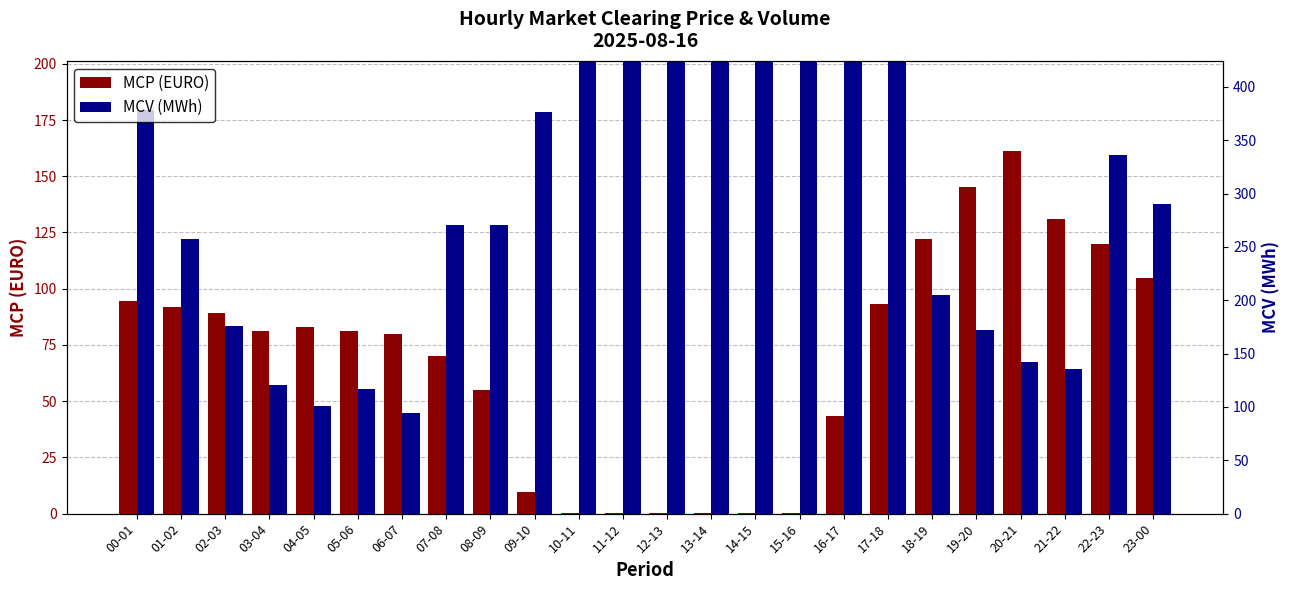

Reading right to left, list all the values displayed in this chart.

MCP (EURO): 23-00=105.0	22-23=120.0	21-22=131.0	20-21=161.0	19-20=145.1	18-19=122.3	17-18=93.3	16-17=43.5	15-16=0.1	14-15=0.1	13-14=0.1	12-13=0.1	11-12=0.1	10-11=0.1	09-10=9.5	08-09=55.0	07-08=69.9	06-07=80.1	05-06=81.1	04-05=83.0	03-04=81.1	02-03=89.0	01-02=92.0	00-01=94.4
MCV (MWh): 23-00=137.6	22-23=159.5	21-22=64.1	20-21=67.5	19-20=81.7	18-19=97.0	17-18=339.5	16-17=317.7	15-16=335.9	14-15=327.5	13-14=326.8	12-13=306.4	11-12=274.2	10-11=296.8	09-10=178.7	08-09=128.4	07-08=128.2	06-07=44.9	05-06=55.5	04-05=47.8	03-04=57.1	02-03=83.4	01-02=122.2	00-01=179.6